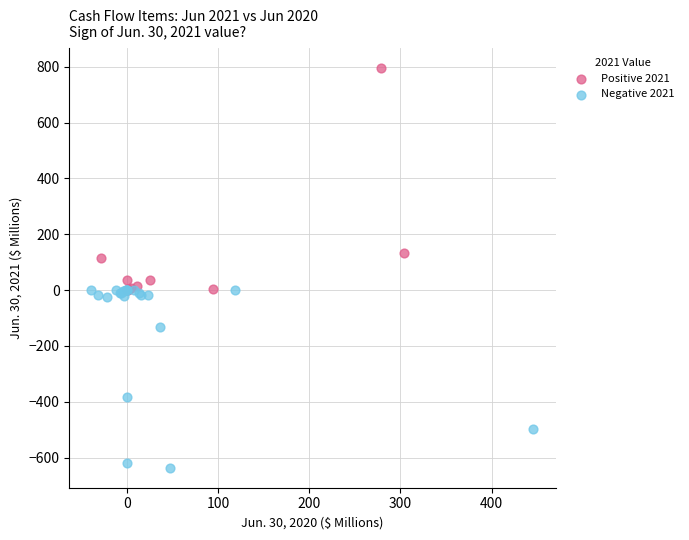

Which series reaches the maximum Y coordinate?

Positive 2021